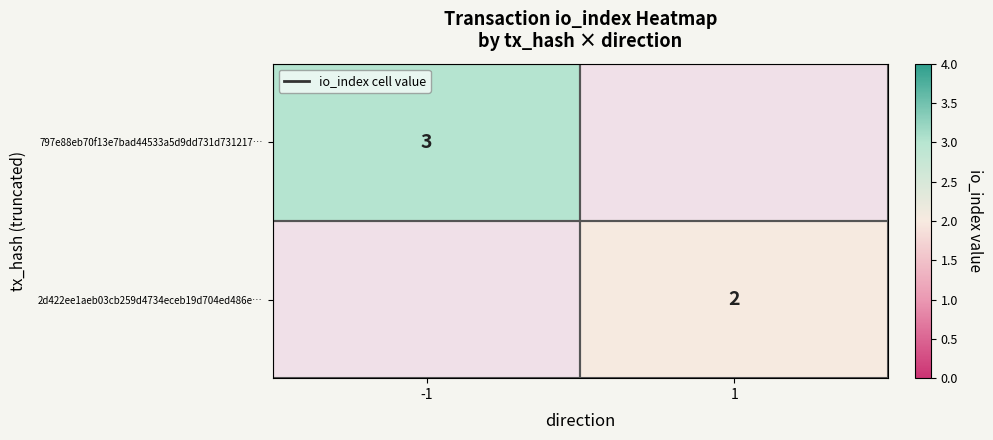

The value of 797e88eb70f13e7bad44533a5d9dd731d731217… at -1 is 3. True or false?

True